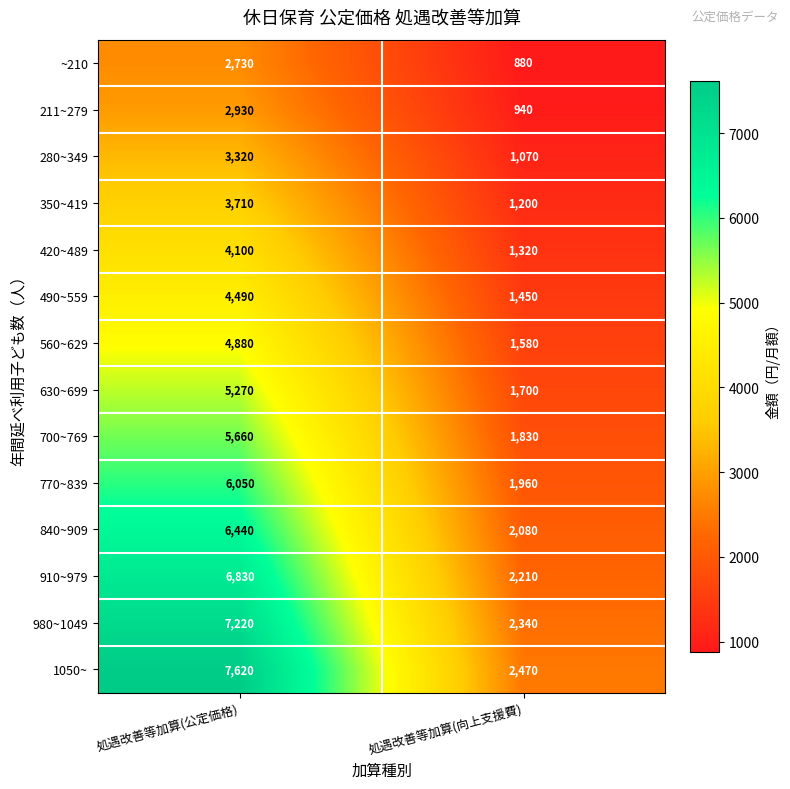

At how many categories does at least one series exceed 1908?

2